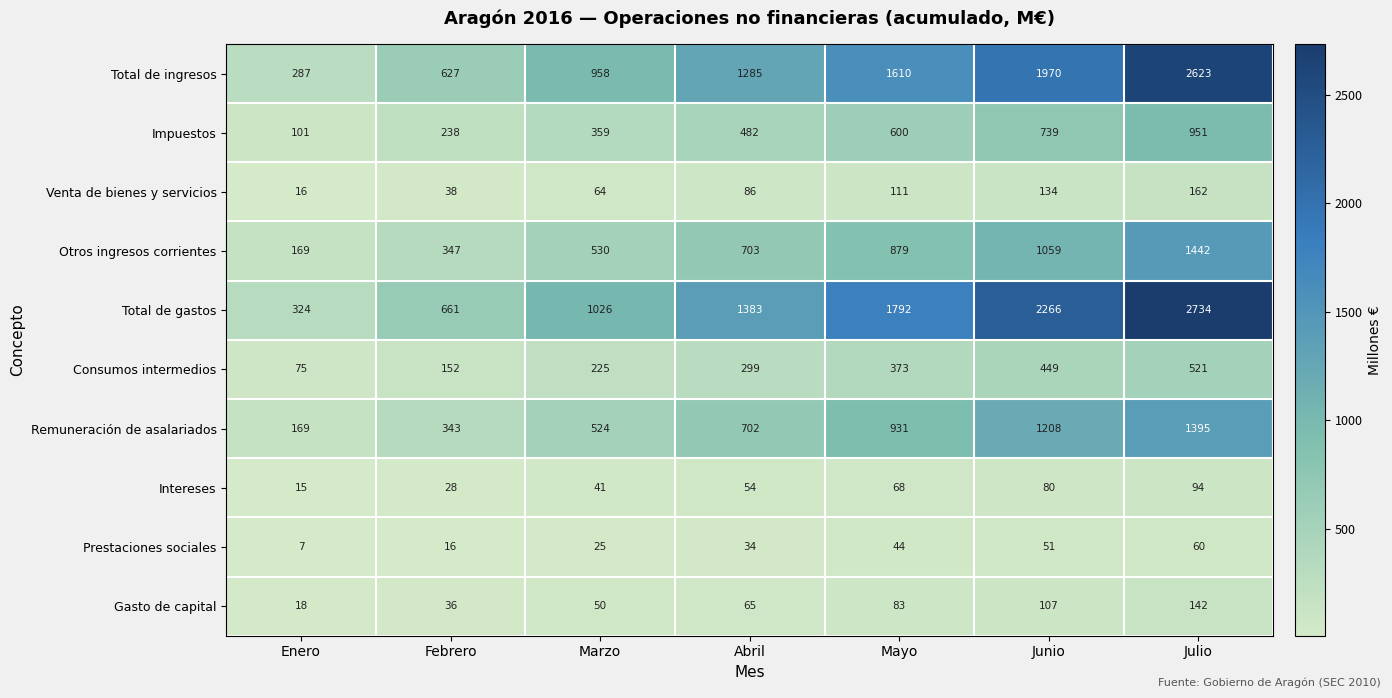

At how many categories does at least one series exceed 848?

5